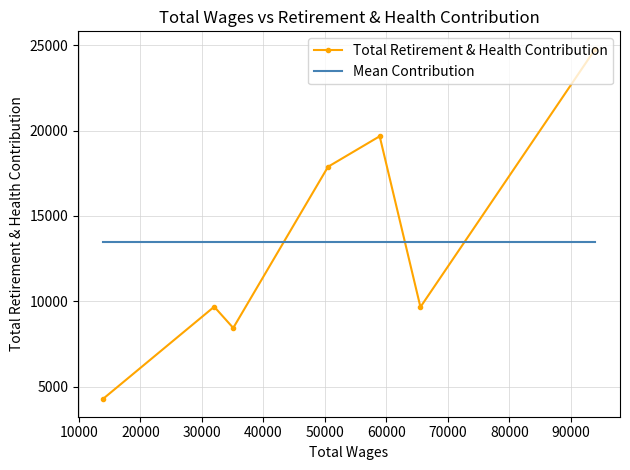

How many lines are shown in the chart?

2